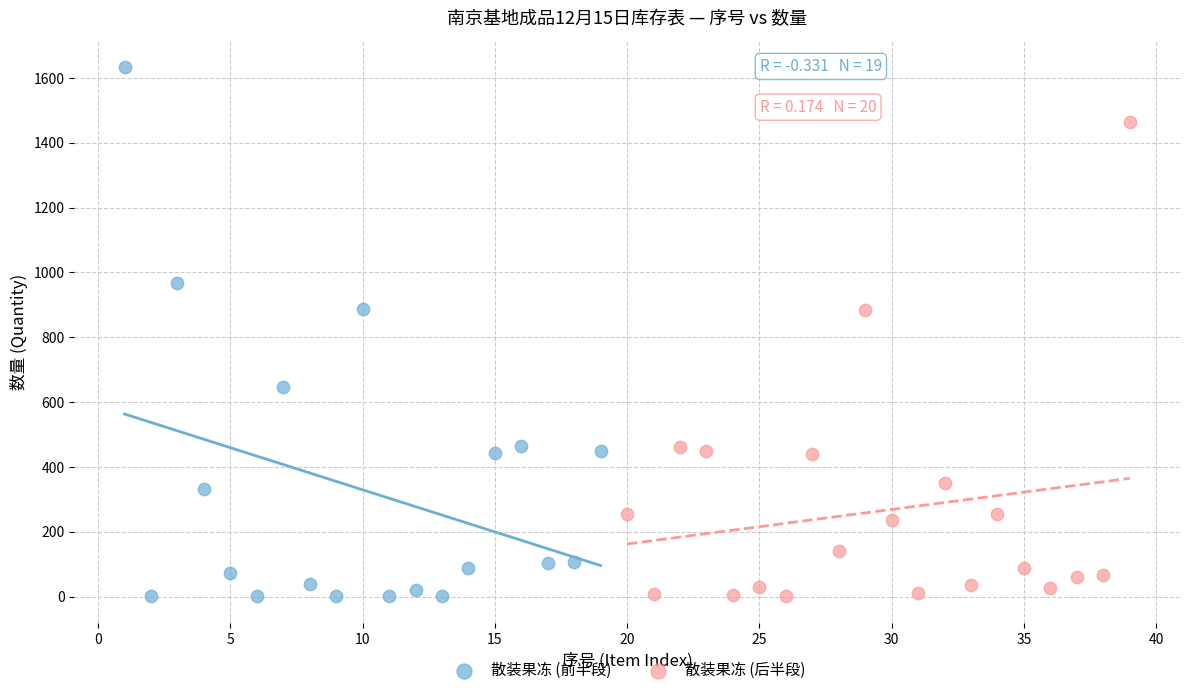

Which series reaches the maximum Y coordinate?

散装果冻 (前半段)